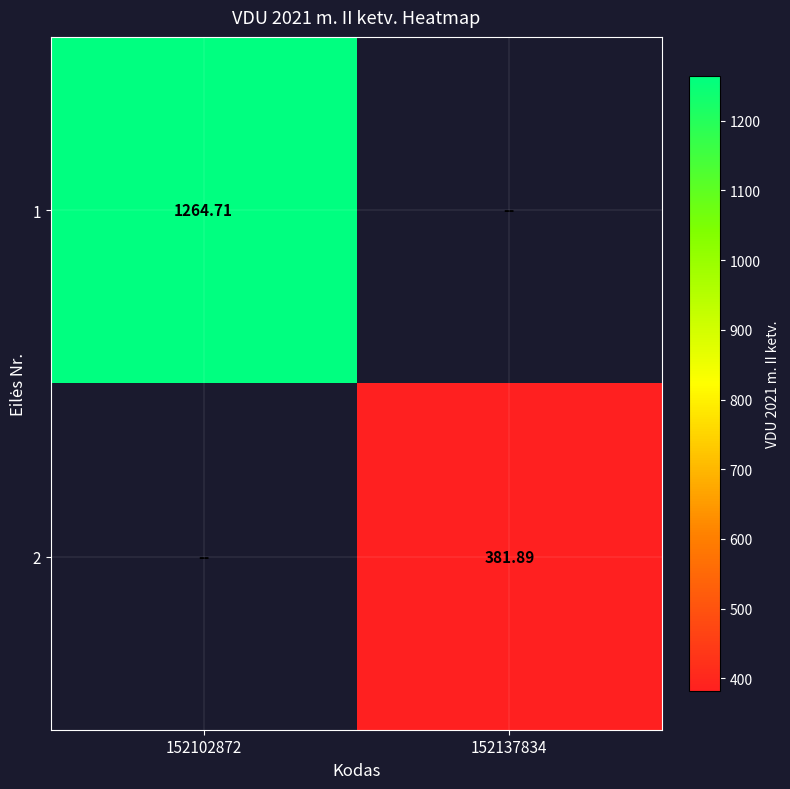

Is the value of 2 at 152137834 greater than the value of 1 at 152102872?

No